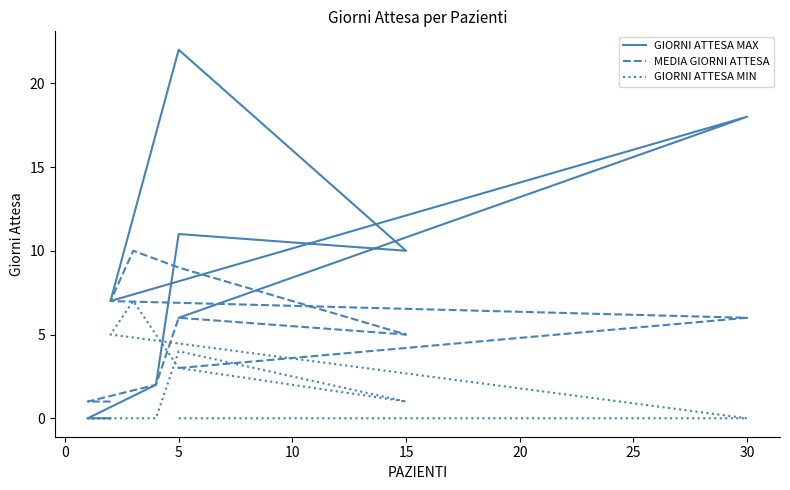

How many distinct data groups are displayed?

3